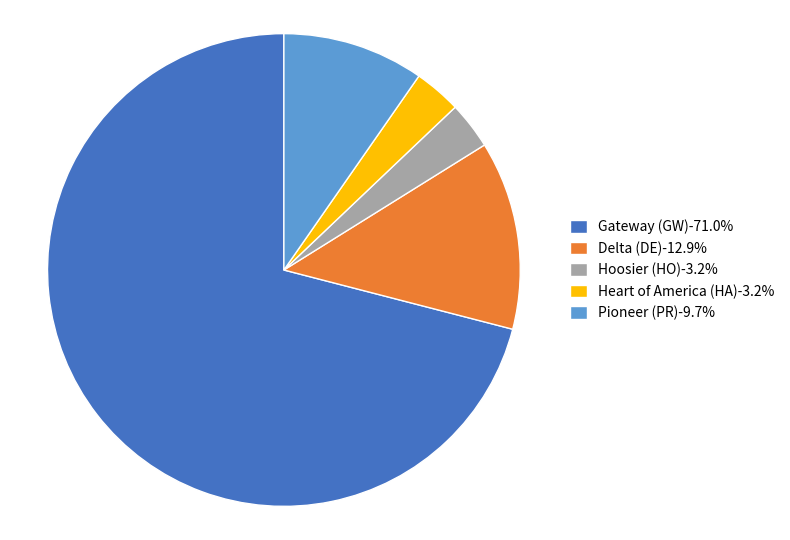

Combined, do Delta (DE)-12.9% and Heart of America (HA)-3.2% account for over 50%?

No